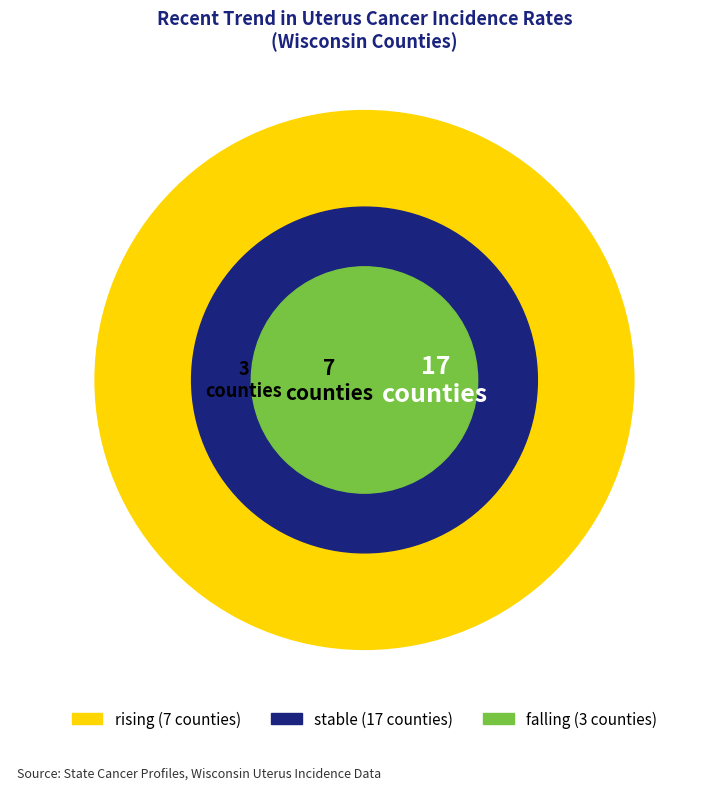

What percentage is the stable slice, to the nearest percent?

63%